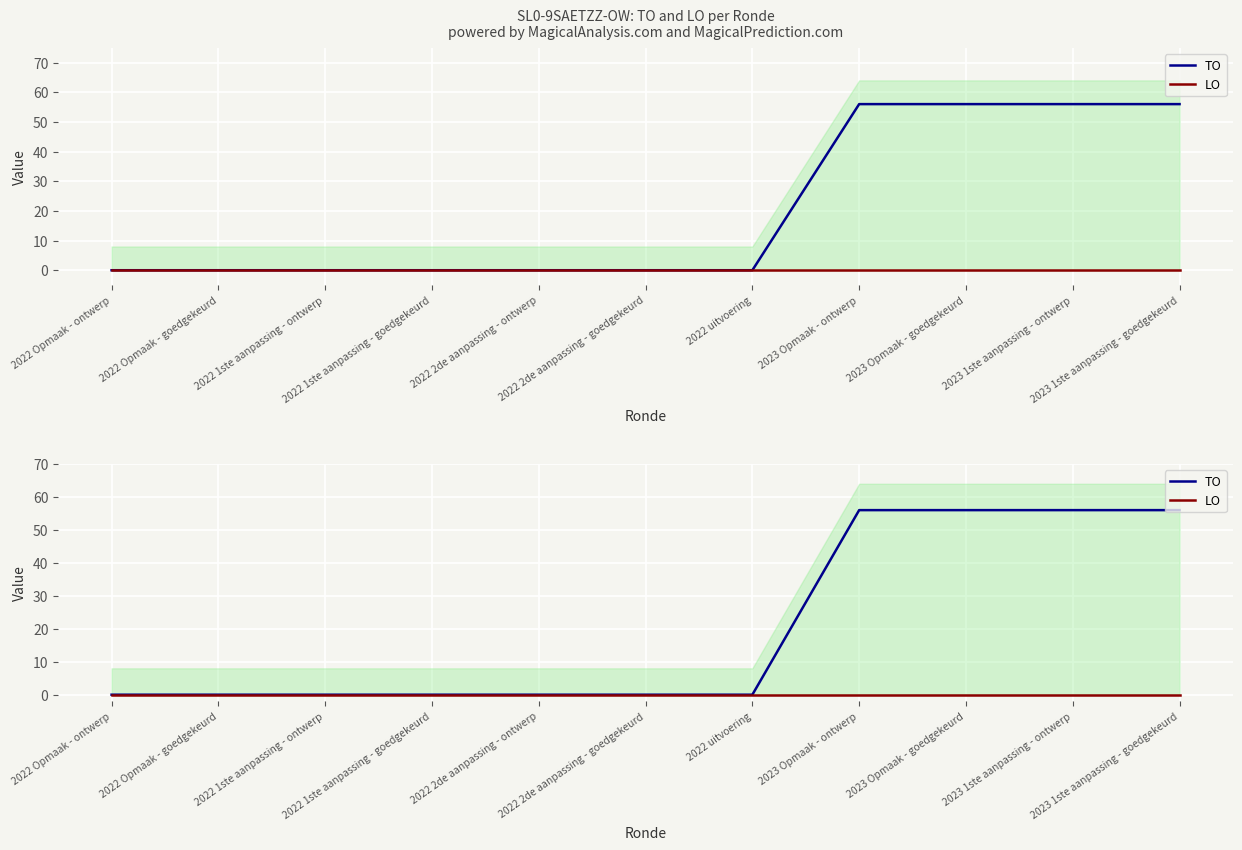

What is the label of the 1st point from the left?

2022 Opmaak - ontwerp